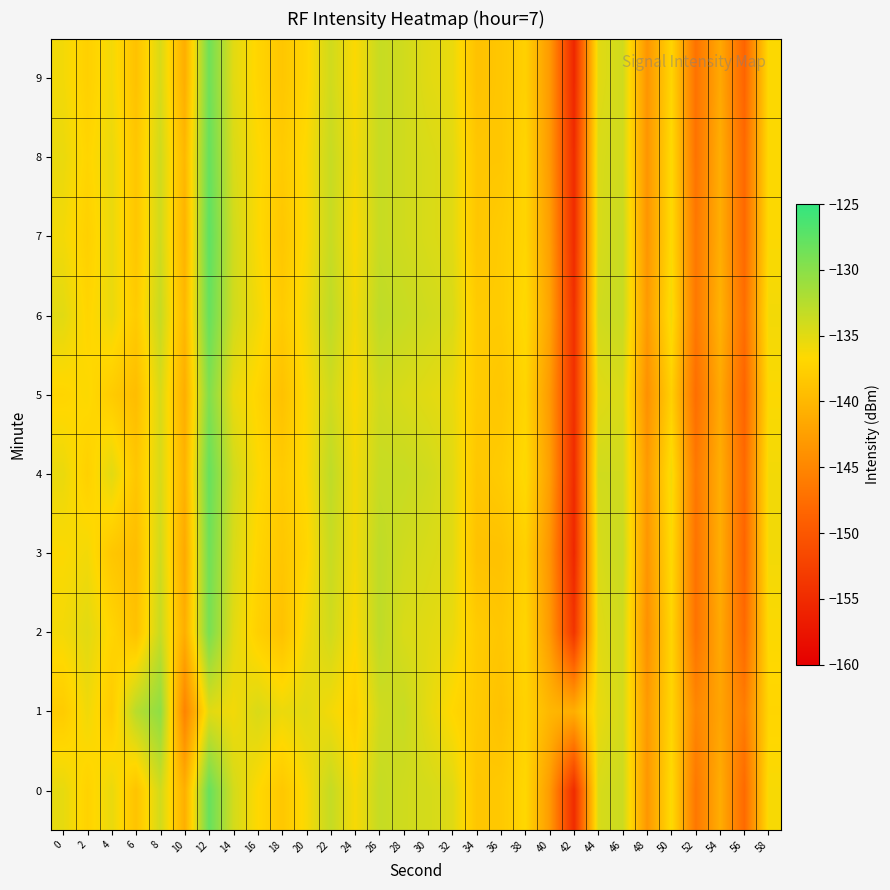

Reading right to left, list all the values displayed in this chart.

0: 58=-136.2	56=-147.9	54=-141.1	52=-146.6	50=-136.4	48=-143.4	46=-133.7	44=-134.5	42=-155.0	40=-142.9	38=-136.8	36=-138.2	34=-138.6	32=-134.9	30=-134.3	28=-134.0	26=-133.4	24=-136.2	22=-133.3	20=-136.3	18=-138.4	16=-136.7	14=-134.2	12=-128.0	10=-140.9	8=-134.1	6=-138.9	4=-135.5	2=-137.3	0=-135.3
1: 58=-137.0	56=-146.0	54=-142.0	52=-145.0	50=-137.0	48=-143.0	46=-134.2	44=-135.5	42=-141.0	40=-140.0	38=-137.3	36=-139.0	34=-138.1	32=-136.8	30=-135.2	28=-133.5	26=-134.0	24=-137.5	22=-136.0	20=-135.0	18=-135.6	16=-134.5	14=-136.0	12=-134.9	10=-145.4	8=-130.3	6=-132.6	4=-138.0	2=-135.9	0=-138.0
2: 58=-136.5	56=-148.0	54=-141.5	52=-147.0	50=-137.0	48=-144.0	46=-134.0	44=-135.0	42=-154.0	40=-143.0	38=-137.0	36=-138.5	34=-138.0	32=-135.5	30=-135.0	28=-134.5	26=-133.0	24=-136.5	22=-134.0	20=-136.0	18=-139.0	16=-137.5	14=-135.0	12=-129.0	10=-141.0	8=-133.5	6=-139.0	4=-137.0	2=-135.0	0=-136.0
3: 58=-136.0	56=-148.5	54=-141.0	52=-147.0	50=-136.5	48=-143.5	46=-133.5	44=-134.5	42=-155.5	40=-143.5	38=-137.5	36=-139.0	34=-139.0	32=-135.0	30=-134.5	28=-134.0	26=-133.0	24=-136.0	22=-133.5	20=-137.0	18=-138.5	16=-137.0	14=-134.5	12=-128.5	10=-141.5	8=-134.0	6=-139.5	4=-138.5	2=-136.0	0=-136.5
4: 58=-136.0	56=-148.0	54=-141.0	52=-146.5	50=-136.0	48=-143.0	46=-134.0	44=-134.0	42=-155.0	40=-142.5	38=-136.5	36=-138.0	34=-138.5	32=-135.0	30=-134.0	28=-133.5	26=-133.5	24=-136.0	22=-133.0	20=-136.5	18=-138.0	16=-136.5	14=-134.0	12=-128.0	10=-140.5	8=-134.5	6=-138.5	4=-135.0	2=-137.5	0=-135.5
5: 58=-136.5	56=-148.5	54=-141.5	52=-147.5	50=-137.5	48=-144.0	46=-134.5	44=-135.0	42=-154.5	40=-143.0	38=-137.0	36=-138.5	34=-138.0	32=-135.5	30=-135.0	28=-134.5	26=-134.0	24=-136.5	22=-134.0	20=-136.5	18=-139.0	16=-137.0	14=-135.5	12=-129.5	10=-141.0	8=-134.5	6=-139.5	4=-138.0	2=-136.5	0=-137.0
6: 58=-136.0	56=-147.5	54=-140.5	52=-146.5	50=-136.0	48=-143.0	46=-133.5	44=-134.0	42=-154.5	40=-142.0	38=-136.5	36=-138.0	34=-138.0	32=-134.5	30=-134.0	28=-133.5	26=-133.0	24=-136.0	22=-133.0	20=-136.0	18=-138.0	16=-136.0	14=-134.0	12=-128.0	10=-140.0	8=-133.5	6=-138.0	4=-135.5	2=-137.0	0=-135.0
7: 58=-136.5	56=-148.0	54=-141.0	52=-146.5	50=-136.5	48=-143.5	46=-133.5	44=-134.5	42=-155.0	40=-142.5	38=-137.0	36=-138.0	34=-138.5	32=-135.0	30=-134.5	28=-134.0	26=-133.5	24=-136.5	22=-133.5	20=-136.5	18=-138.5	16=-136.5	14=-134.0	12=-127.5	10=-140.5	8=-134.0	6=-138.5	4=-135.5	2=-137.5	0=-136.0
8: 58=-136.5	56=-148.0	54=-141.0	52=-147.0	50=-136.5	48=-143.5	46=-134.0	44=-134.5	42=-155.0	40=-143.0	38=-137.0	36=-138.5	34=-138.5	32=-135.0	30=-134.5	28=-134.0	26=-133.5	24=-136.0	22=-133.5	20=-136.5	18=-138.0	16=-136.5	14=-134.5	12=-128.0	10=-140.0	8=-134.0	6=-138.5	4=-135.5	2=-137.0	0=-135.5
9: 58=-136.5	56=-148.5	54=-141.5	52=-147.0	50=-137.0	48=-143.5	46=-134.0	44=-135.0	42=-155.5	40=-143.0	38=-137.5	36=-138.5	34=-139.0	32=-135.5	30=-135.0	28=-134.0	26=-133.5	24=-136.5	22=-134.0	20=-137.0	18=-138.5	16=-137.0	14=-135.0	12=-128.5	10=-141.0	8=-134.5	6=-139.0	4=-136.0	2=-137.5	0=-136.0